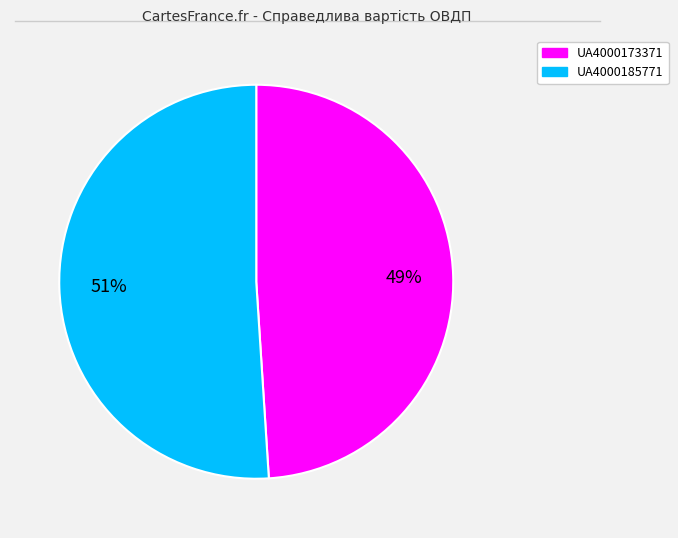

Is it true that UA4000173371 is 59% of the pie?

False